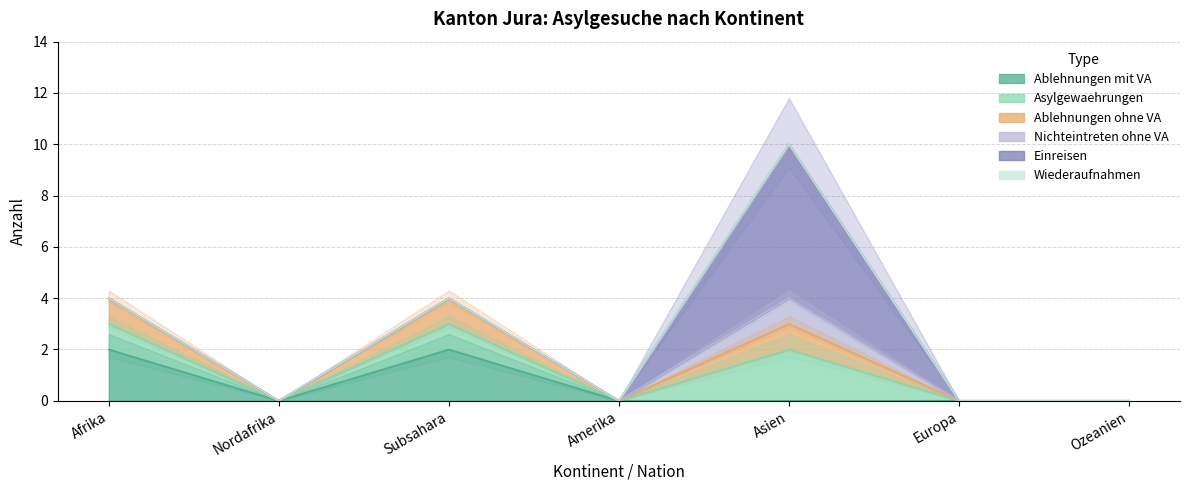

How many series are shown in this chart?

3